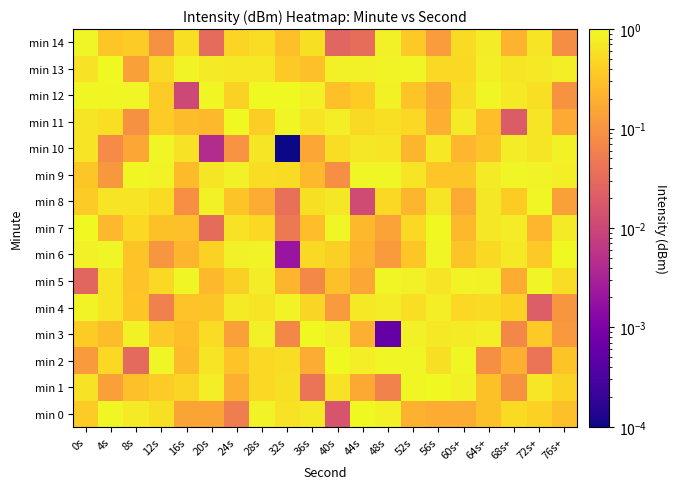

Which category has the highest value across all series?

4s